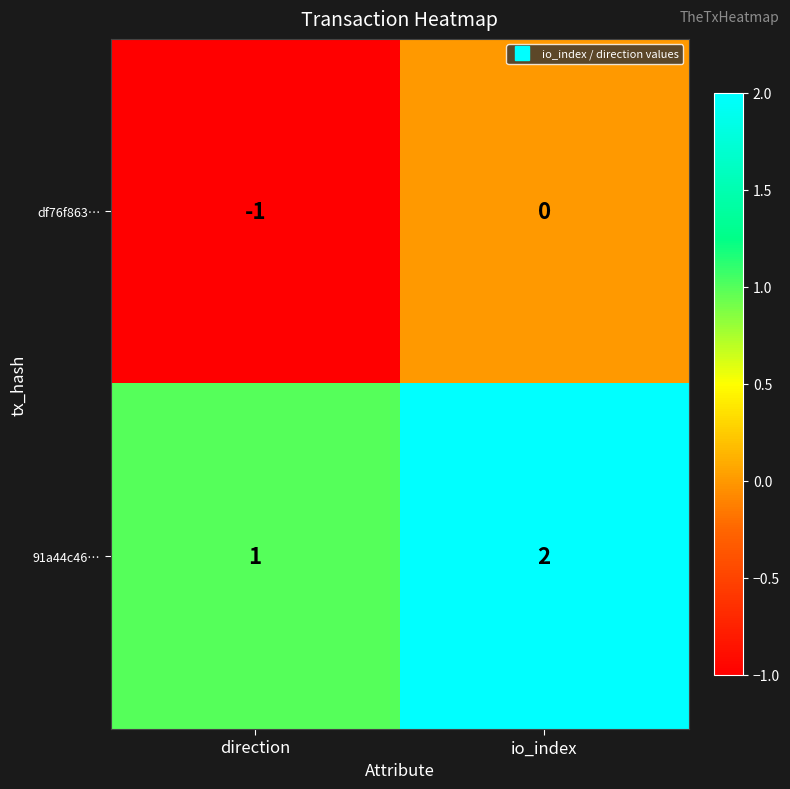

Reading left to right, list all the values displayed in this chart.

df76f863…: -1	0
91a44c46…: 1	2